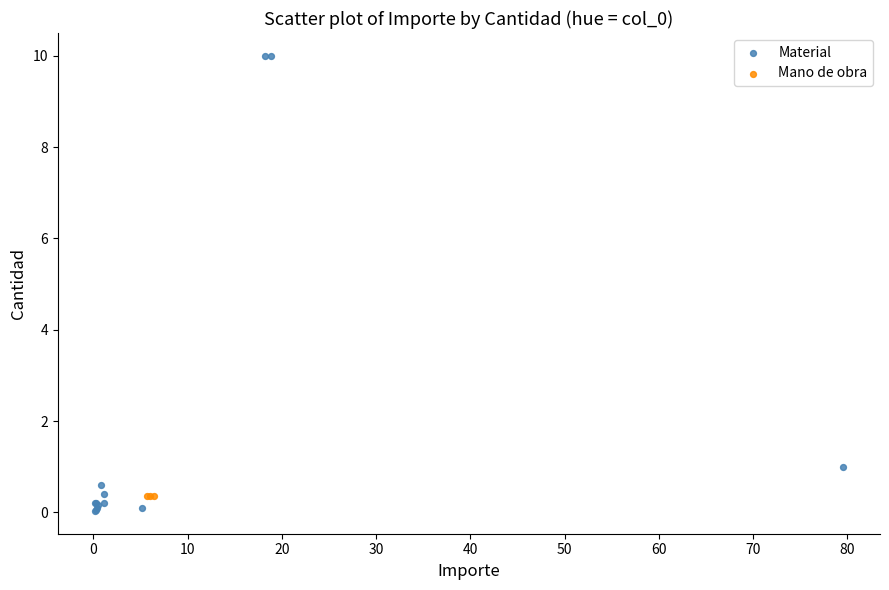

Which series reaches the maximum Y coordinate?

Material